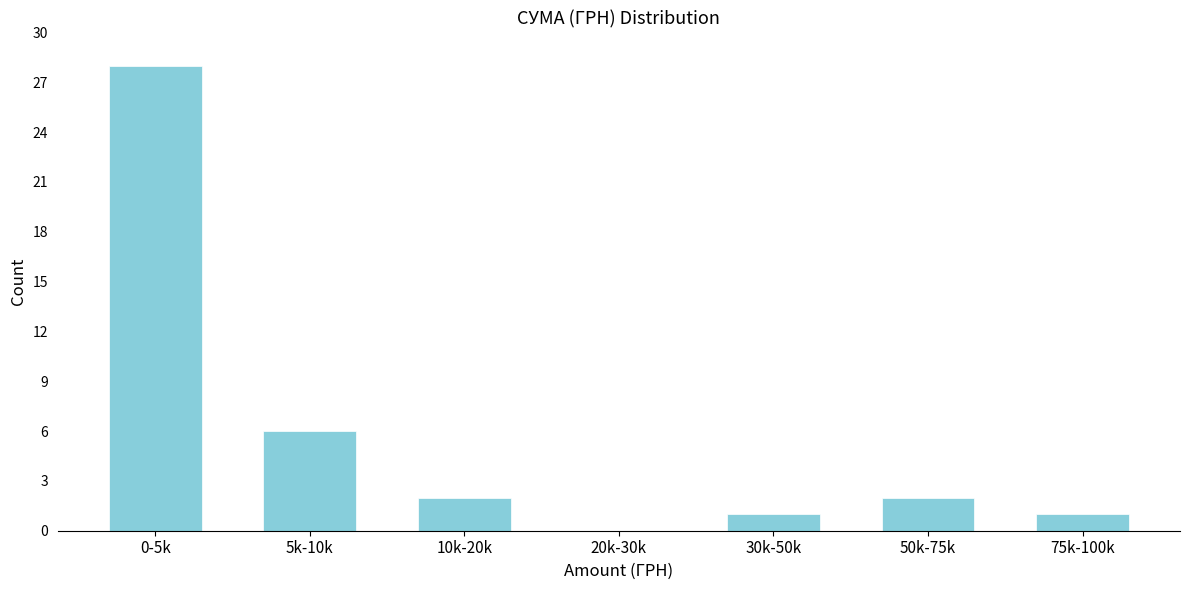

Reading left to right, transcribe all the data shown in this chart.

0-5k=28	5k-10k=6	10k-20k=2	20k-30k=0	30k-50k=1	50k-75k=2	75k-100k=1